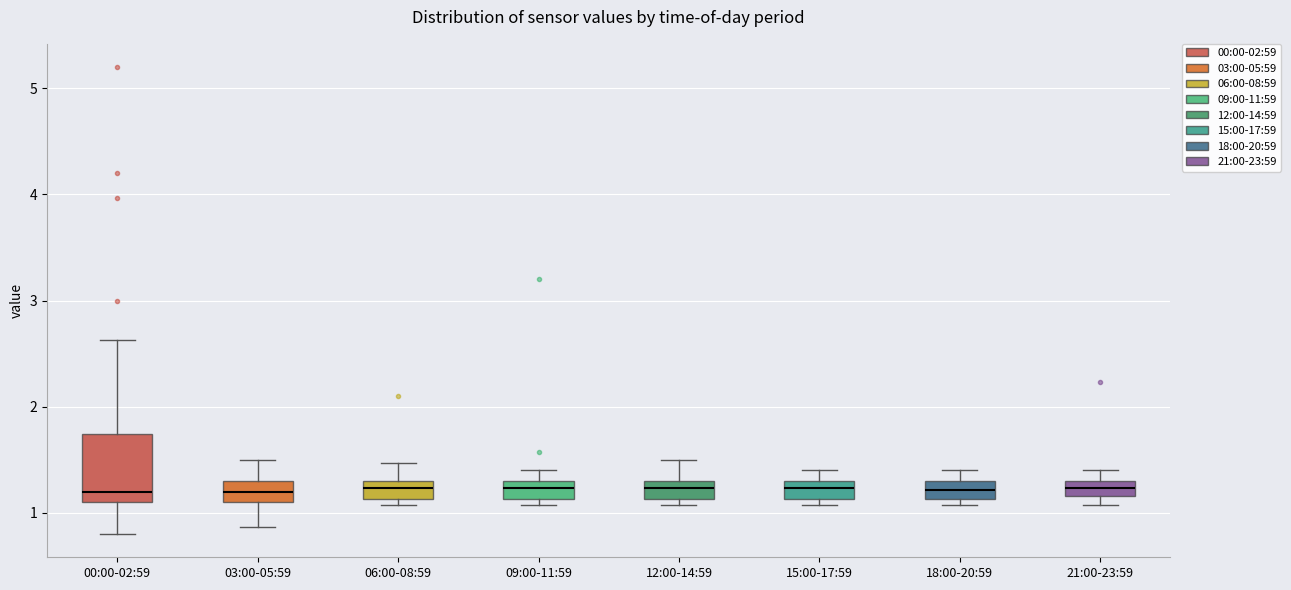

Where is the upper edge of the box for 12:00-14:59 on the y-axis? The values are not printed on the chart, so give them approximately, as read against the axis.

1.3